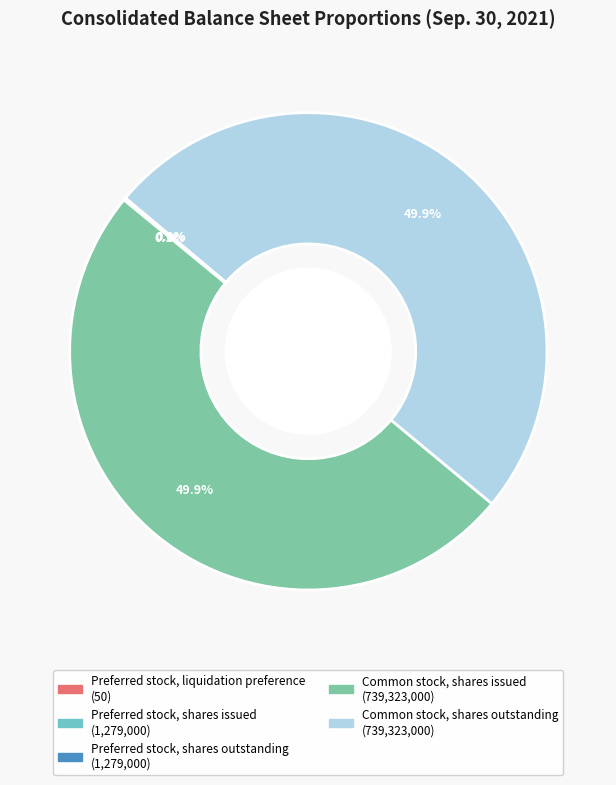

Is there a majority slice in this chart?

No